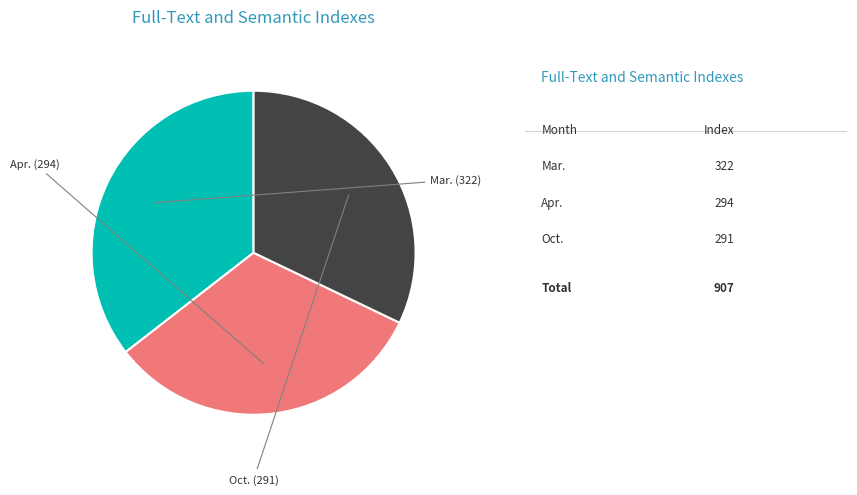

Is there a majority slice in this chart?

No